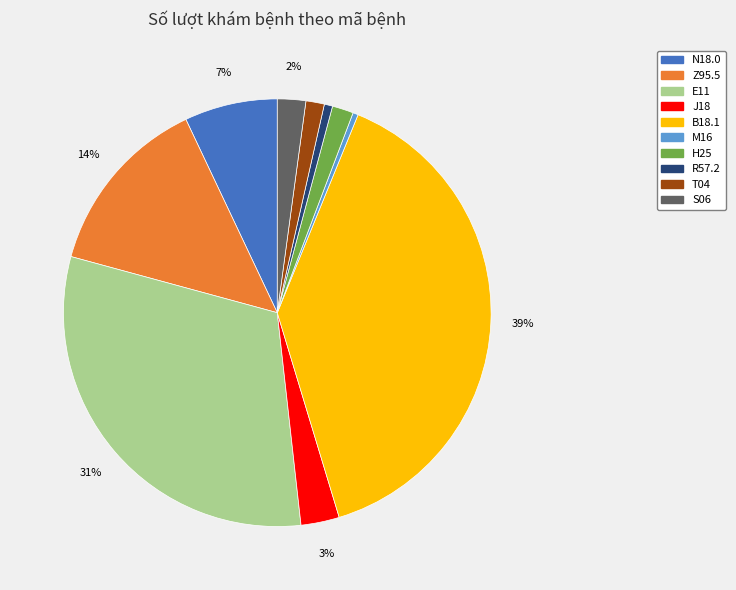

To the nearest percent, what portion does E11 represent?

31%